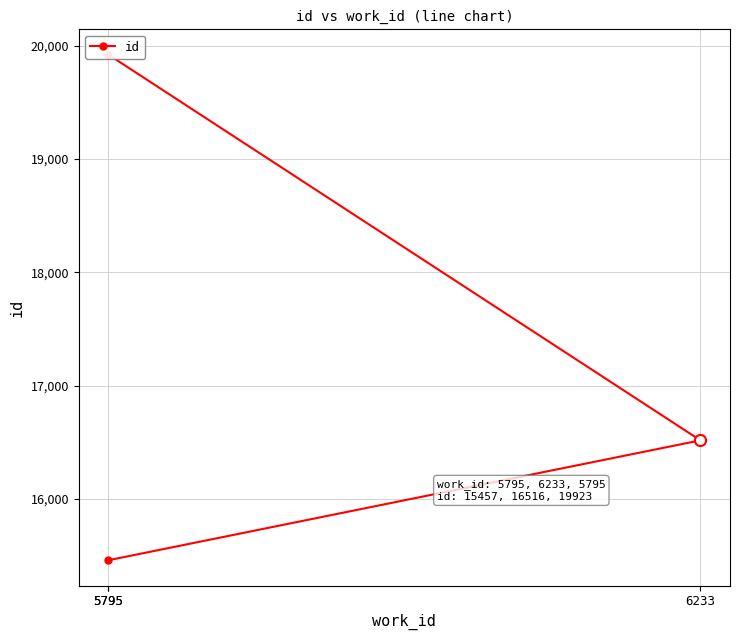

The value at 6233 is 16516. True or false?

True